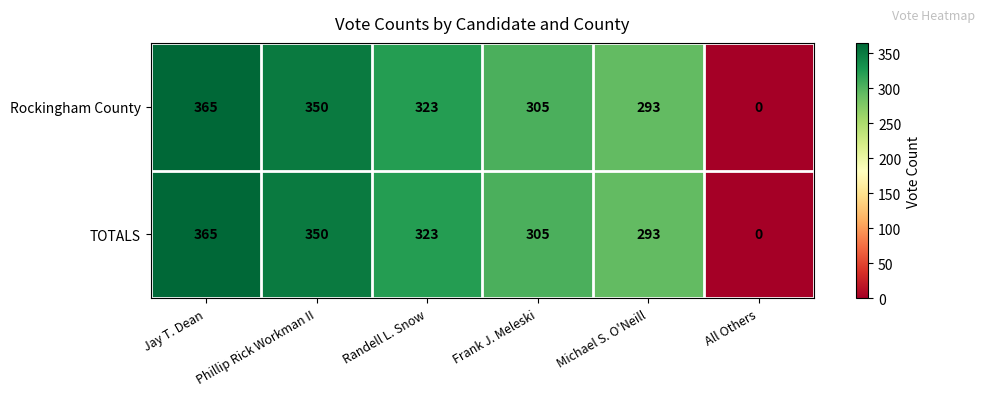

What is the average value of the TOTALS series?

273